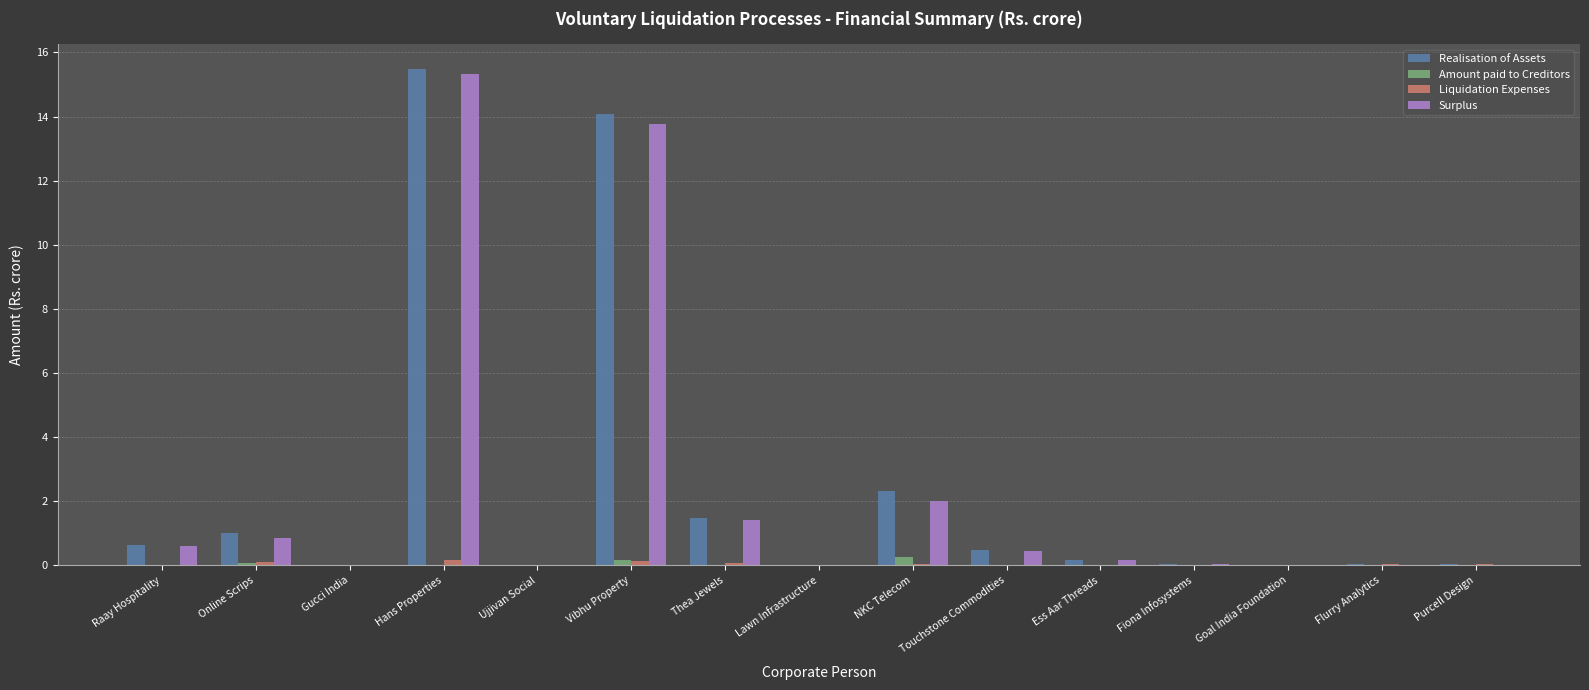

The value of Amount paid to Creditors at Lawn Infrastructure is 0.0. True or false?

True